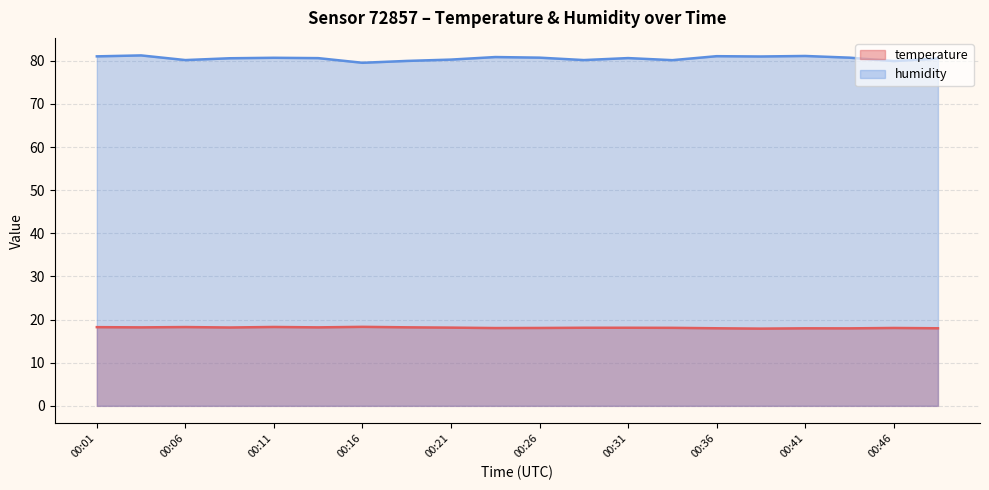

Which series has the widest spread of values?

humidity